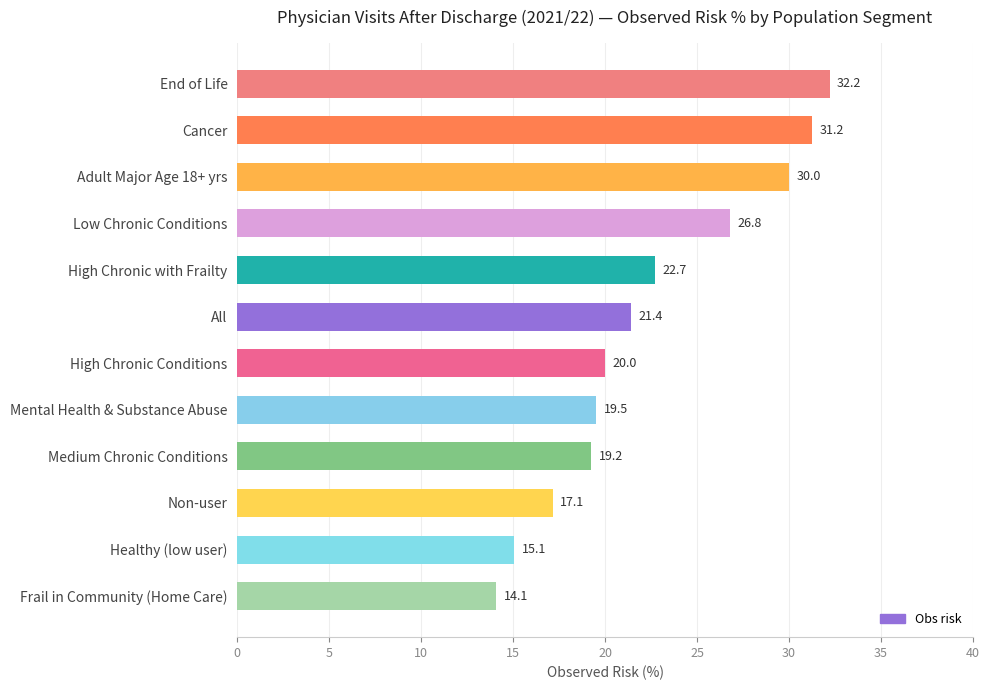

How many categories are shown in the chart?

12